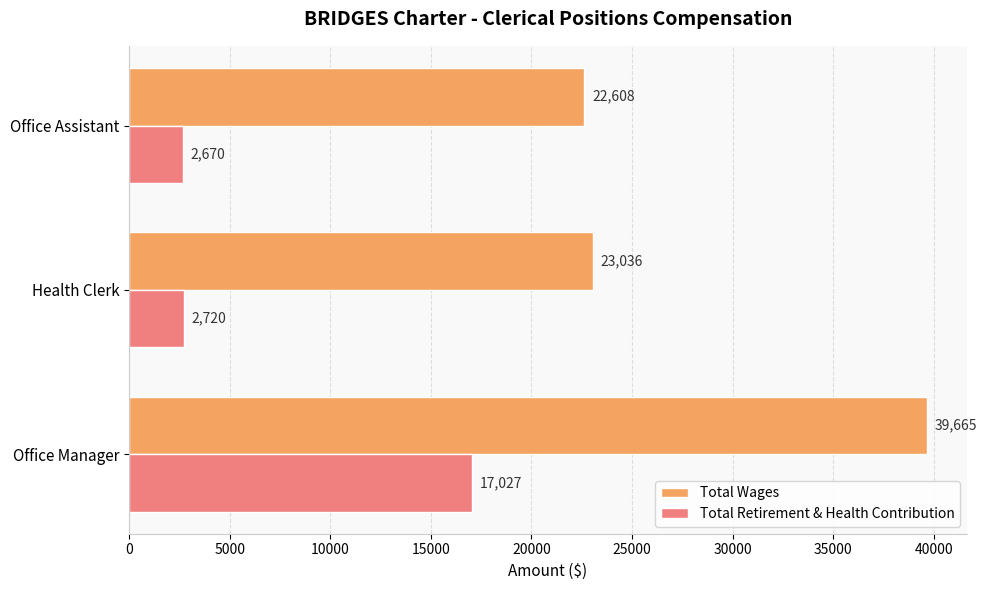

What is the total value across all series at Health Clerk?

25756